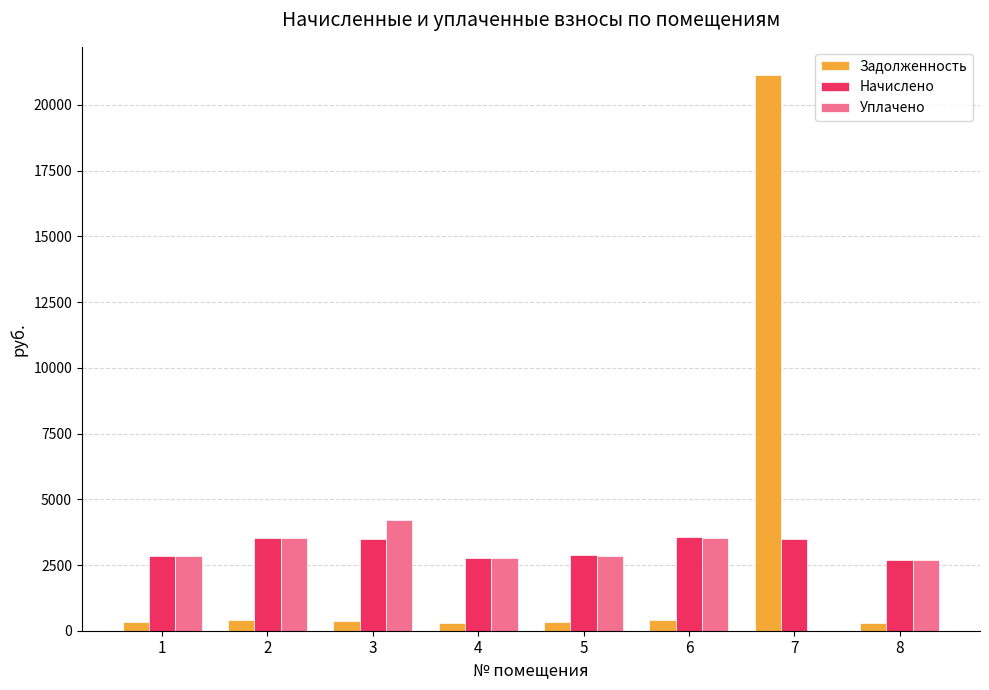

Between 1 and 7, which series saw the biggest shift?

Задолженность